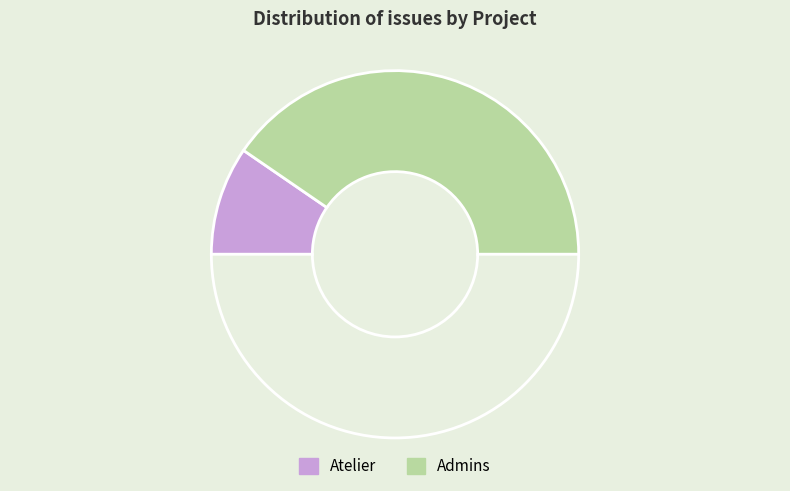

How many slices are in this pie chart?

3